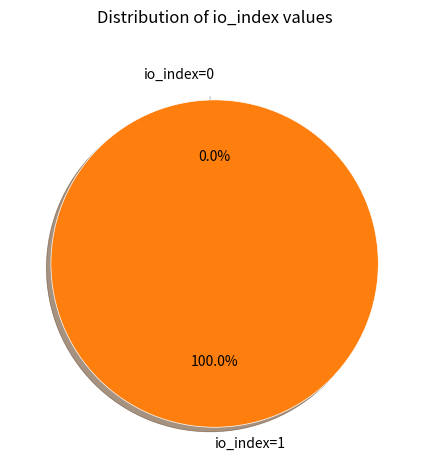

What is the total percentage of io_index=0 and io_index=1?

100.0%